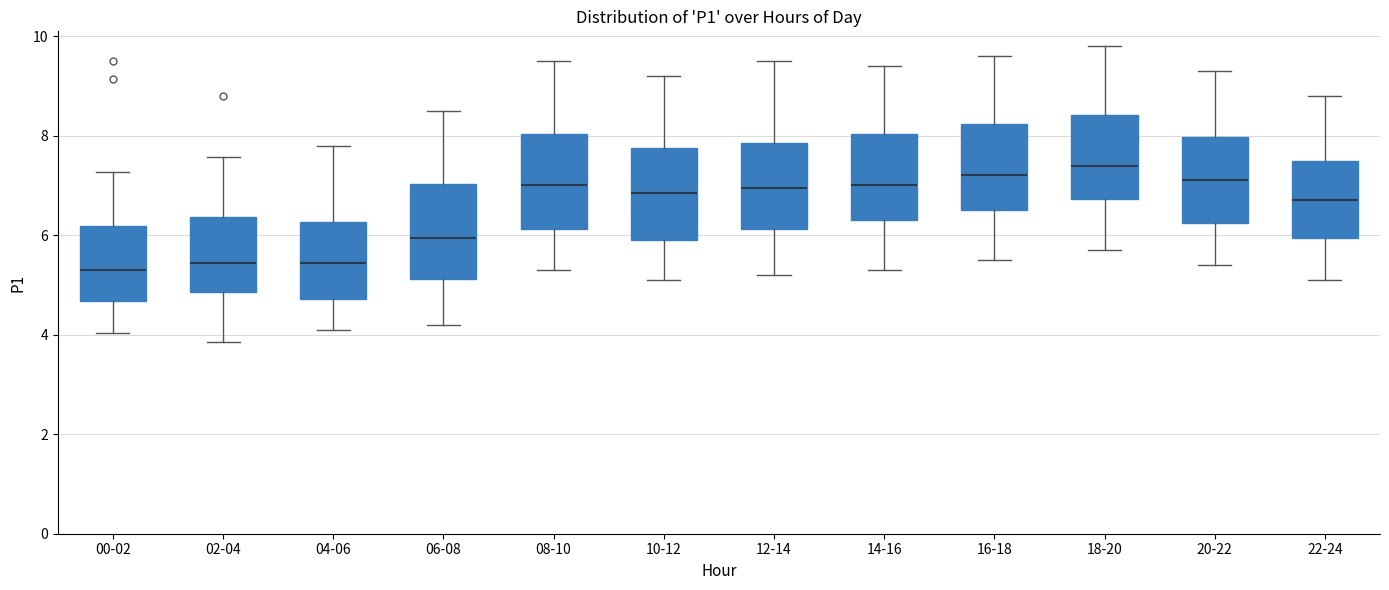

Where does the lower whisker of the box for 00-02 end on the y-axis? The values are not printed on the chart, so give them approximately, as read against the axis.

4.0